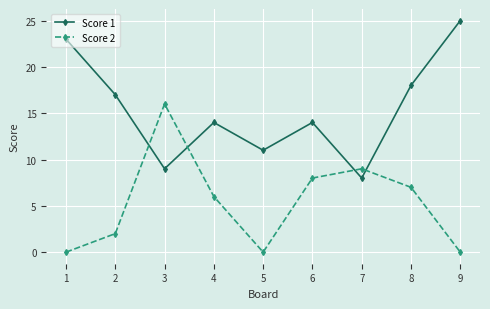

What is the total value across all series at 2?

19